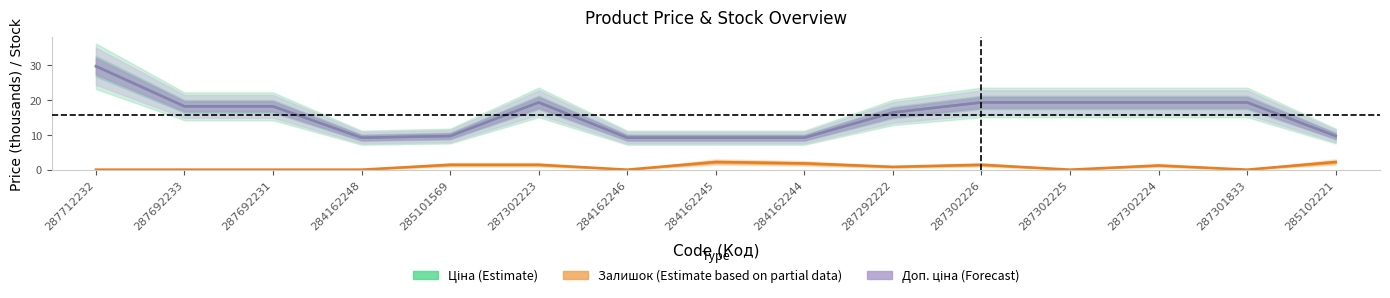

What is the total value across all series at 284162244?

20.2